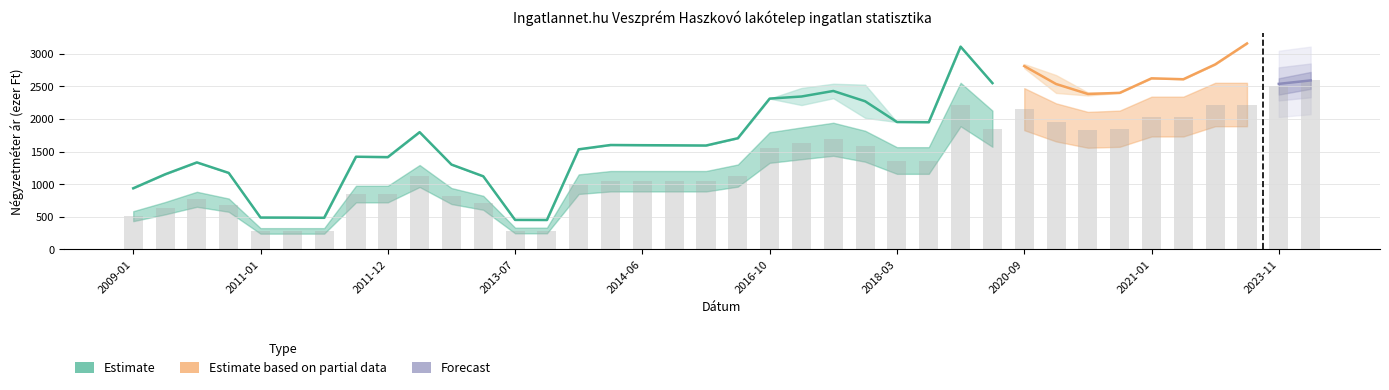

At how many categories does at least one series exceed 728?

33